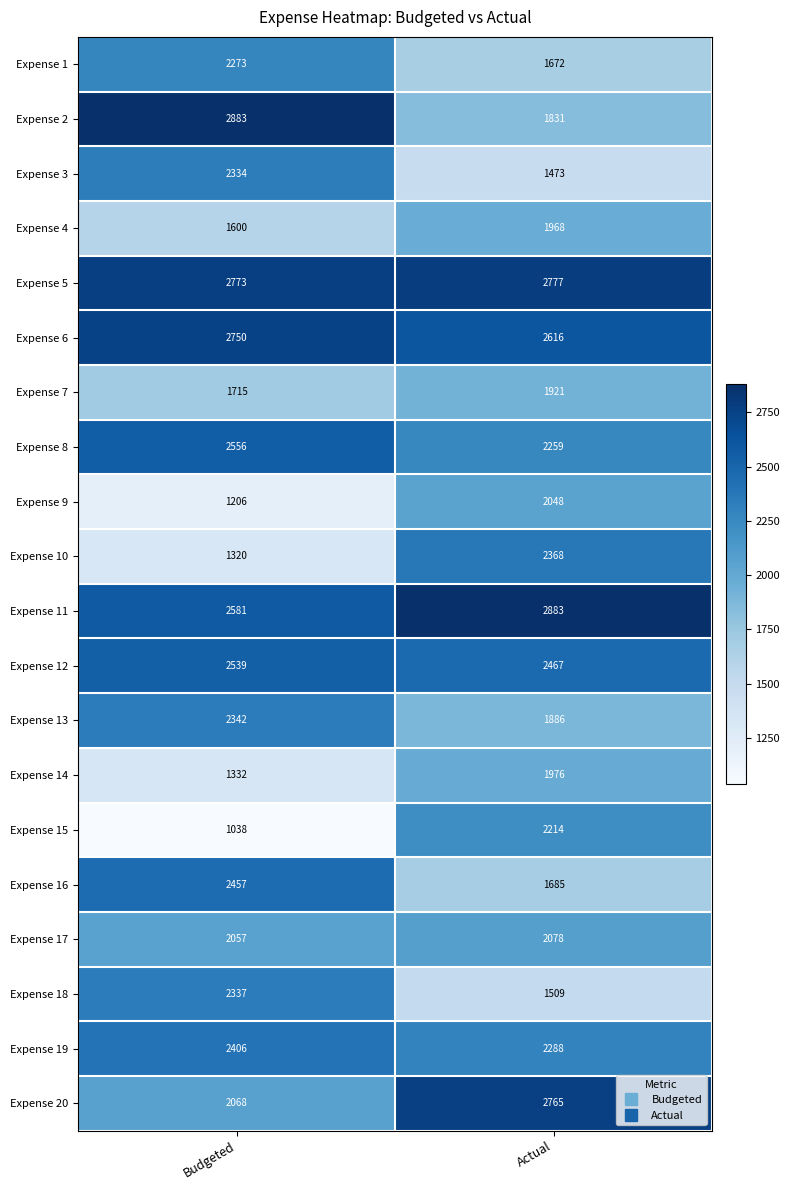

True or false: Expense 19 has a value of 531 at Budgeted.

False